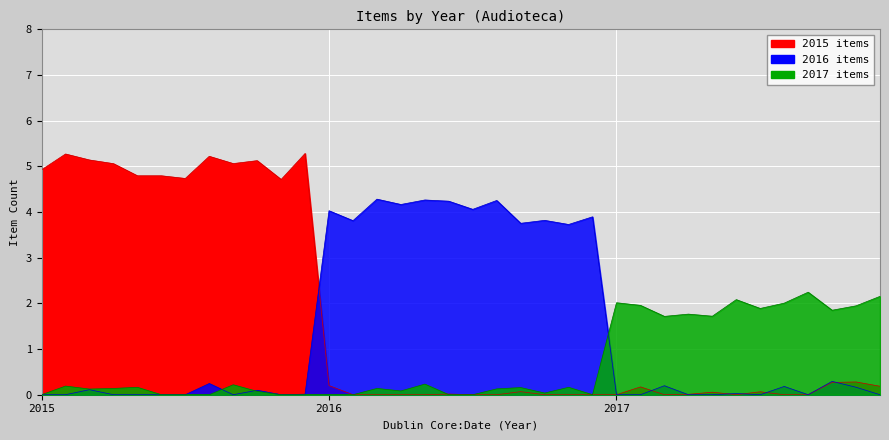

Which series has the largest total across all categories?

2015